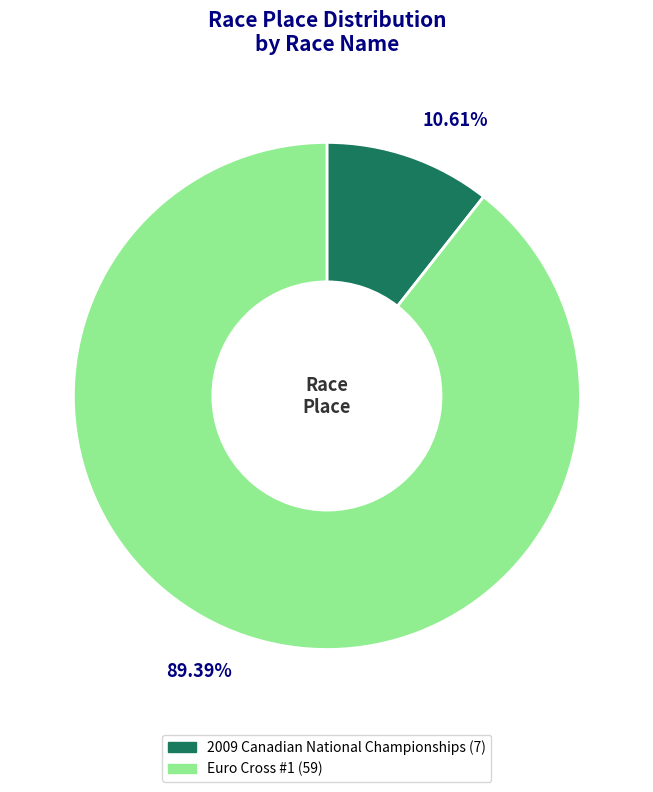

To the nearest percent, what portion does Euro Cross #1 represent?

89%